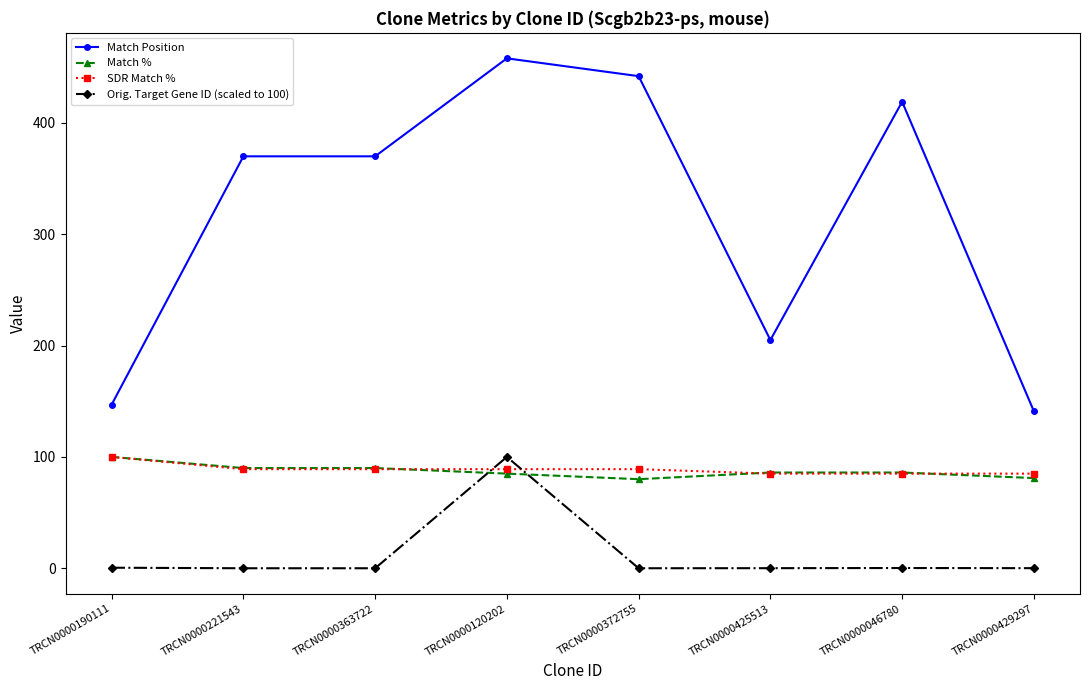

Is the value of SDR Match % at TRCN0000046780 greater than the value of Match Position at TRCN0000046780?

No